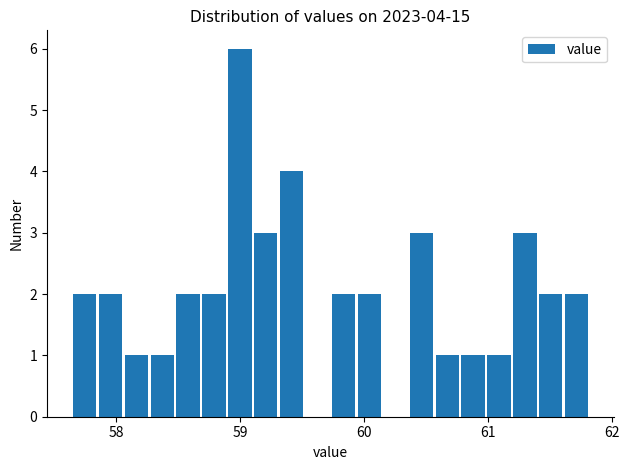

Around what value on the x-axis is the tallest bar? Give the approximate position of its centre, as read against the axis.

59.0